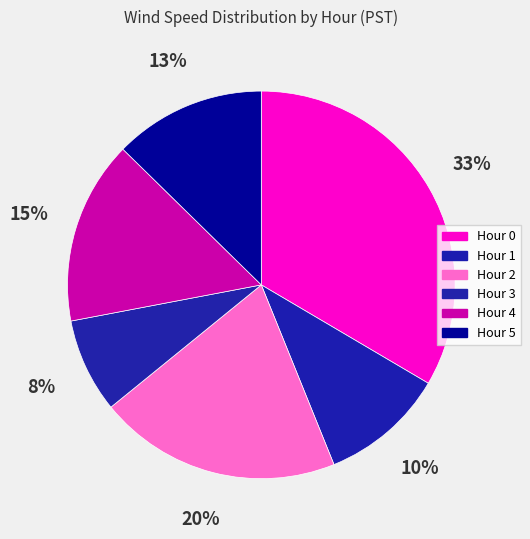

Count the number of slices in the pie.

6